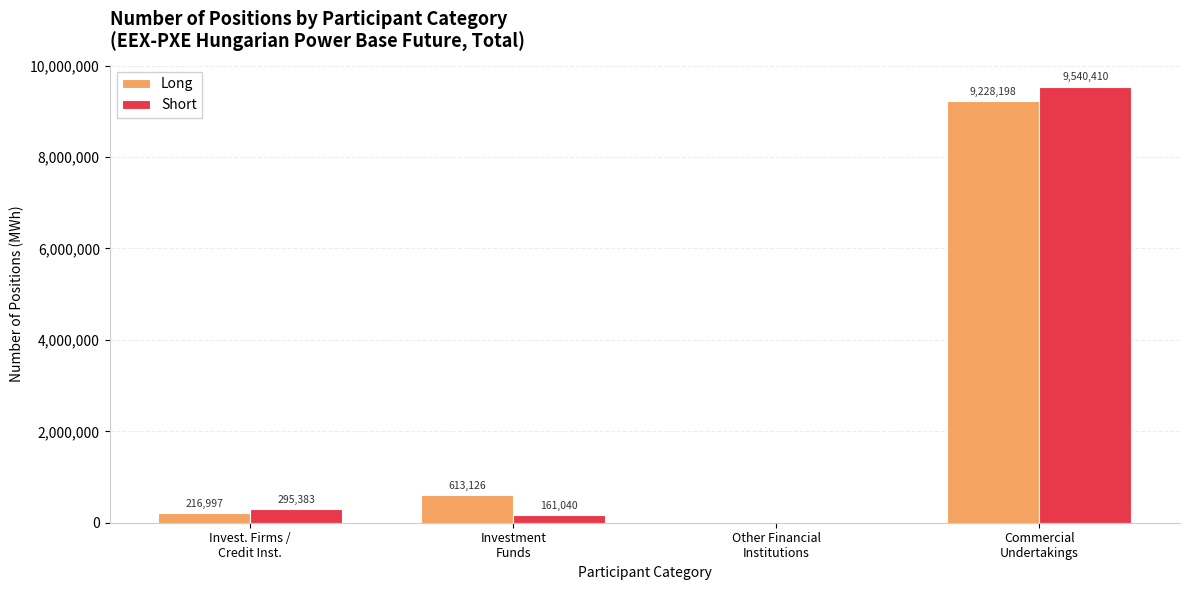

What is the sum of all Short values?

9996833